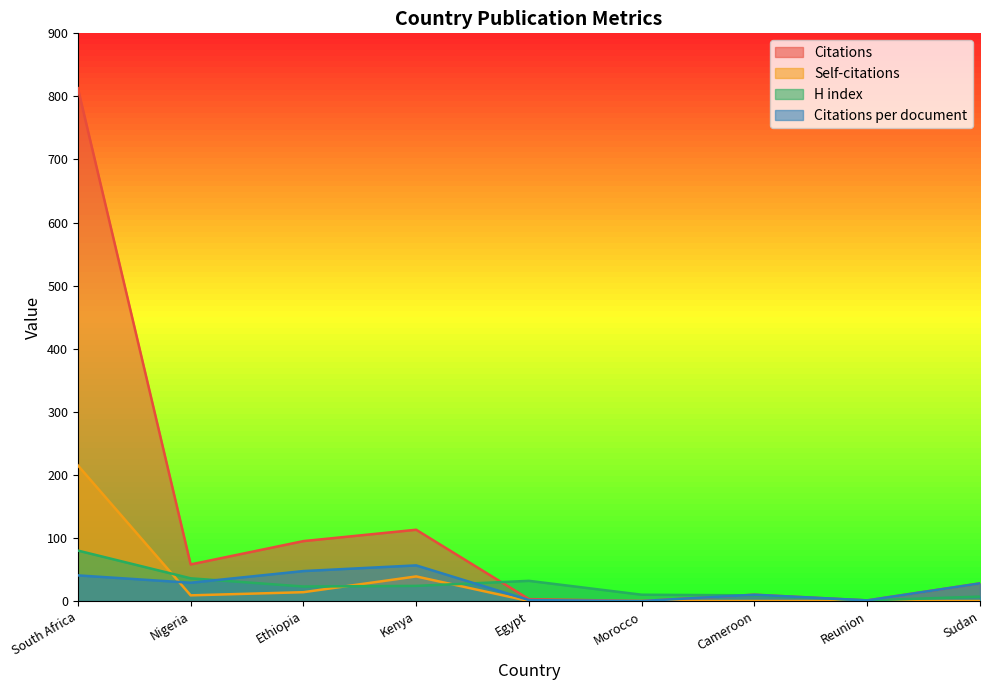

After their last crossing, which series has the higher values: H index or Citations per document?

Citations per document